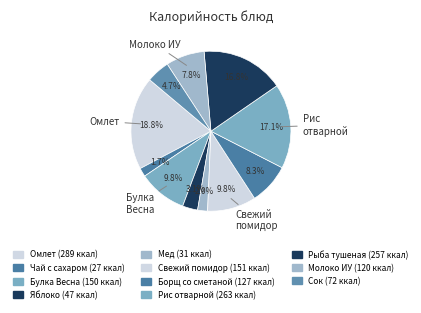

Is it true that Сок is 11% of the pie?

False